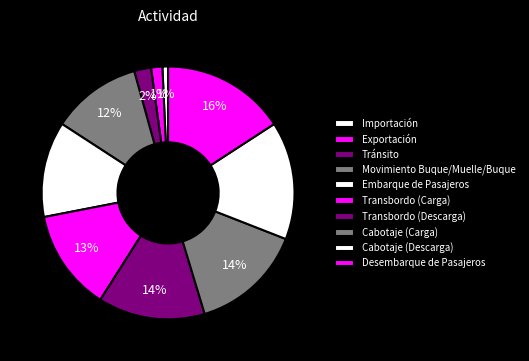

To the nearest percent, what is the difference between the Cabotaje (Carga) and Cabotaje (Descarga) slice percentages?

1%